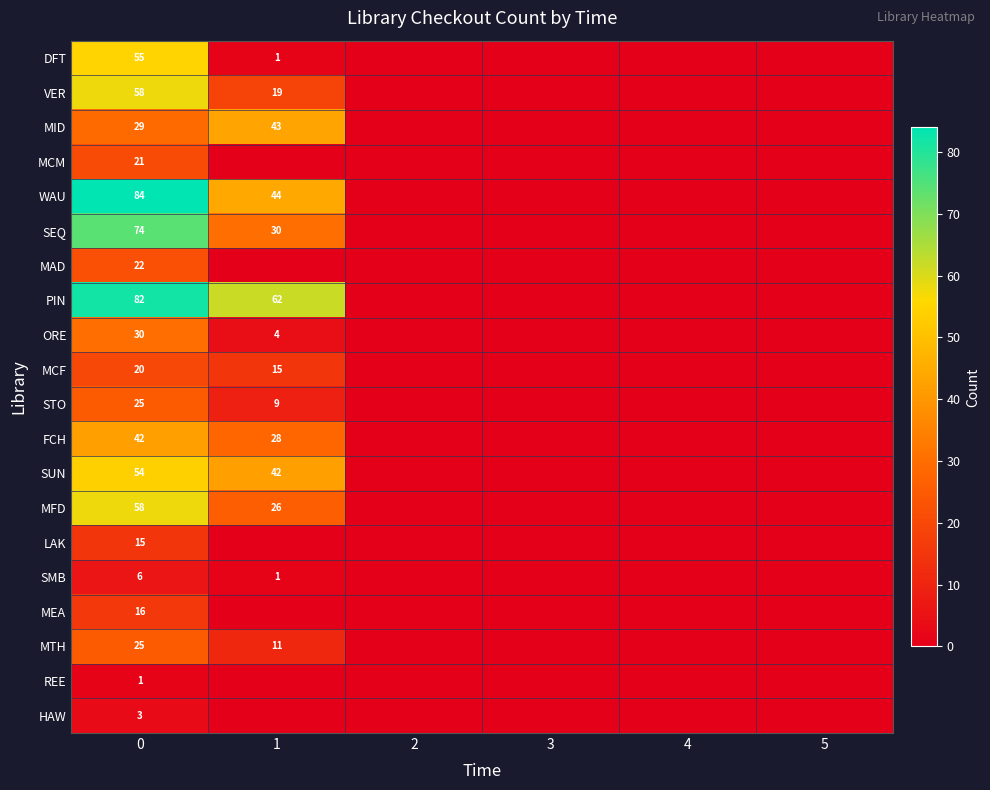

At how many categories does at least one series exceed 77?

1